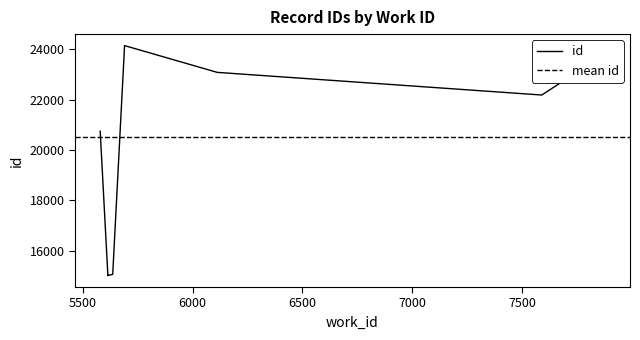

Is this an area chart (filled region under the line)?

No